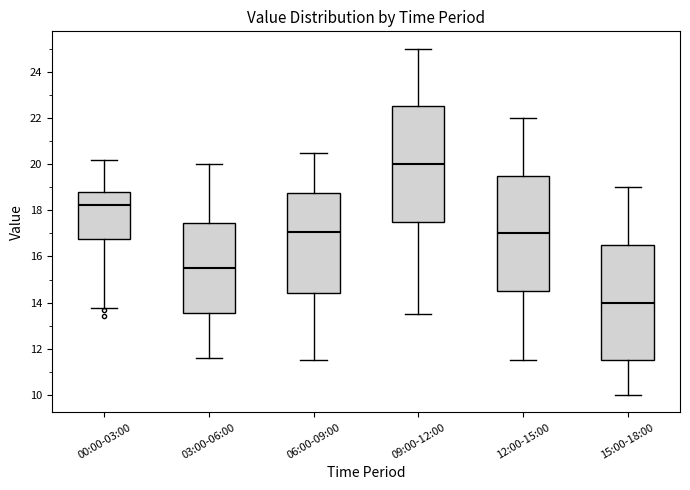

Reading left to right, read every box against the y-axis: the position of its median line, the range the box covers, and the ends of its whiskers. The values are not printed on the chart, so give them approximately, as read against the axis.

00:00-03:00: median 18.2, box 16.8 to 18.8, whiskers 13.8 to 20.2
03:00-06:00: median 15.6, box 13.6 to 17.4, whiskers 11.6 to 20.0
06:00-09:00: median 17.0, box 14.4 to 18.8, whiskers 11.6 to 20.6
09:00-12:00: median 20.0, box 17.6 to 22.6, whiskers 13.6 to 25.0
12:00-15:00: median 17.0, box 14.6 to 19.6, whiskers 11.6 to 22.0
15:00-18:00: median 14.0, box 11.6 to 16.6, whiskers 10.0 to 19.0